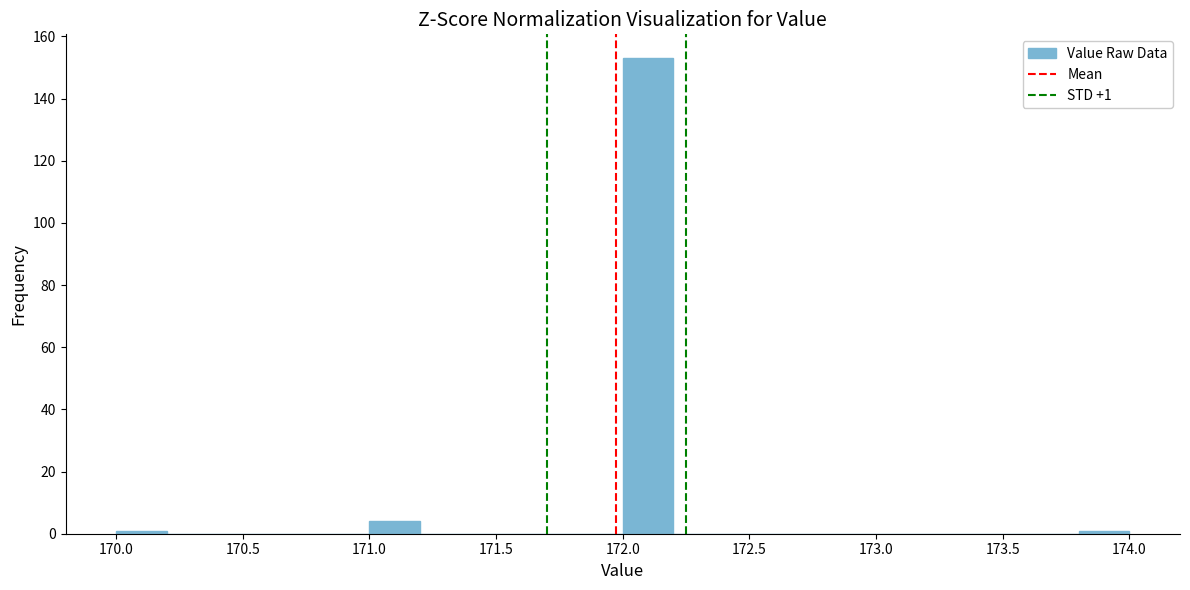

Which range on the x-axis has the tallest bar?

172.0 to 172.2